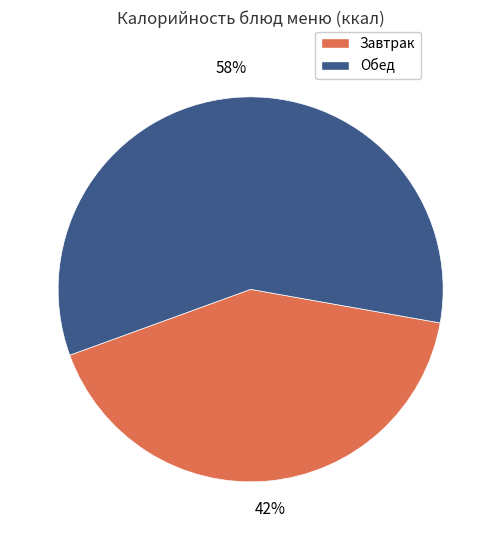

Which category has the smallest portion of the pie?

Завтрак